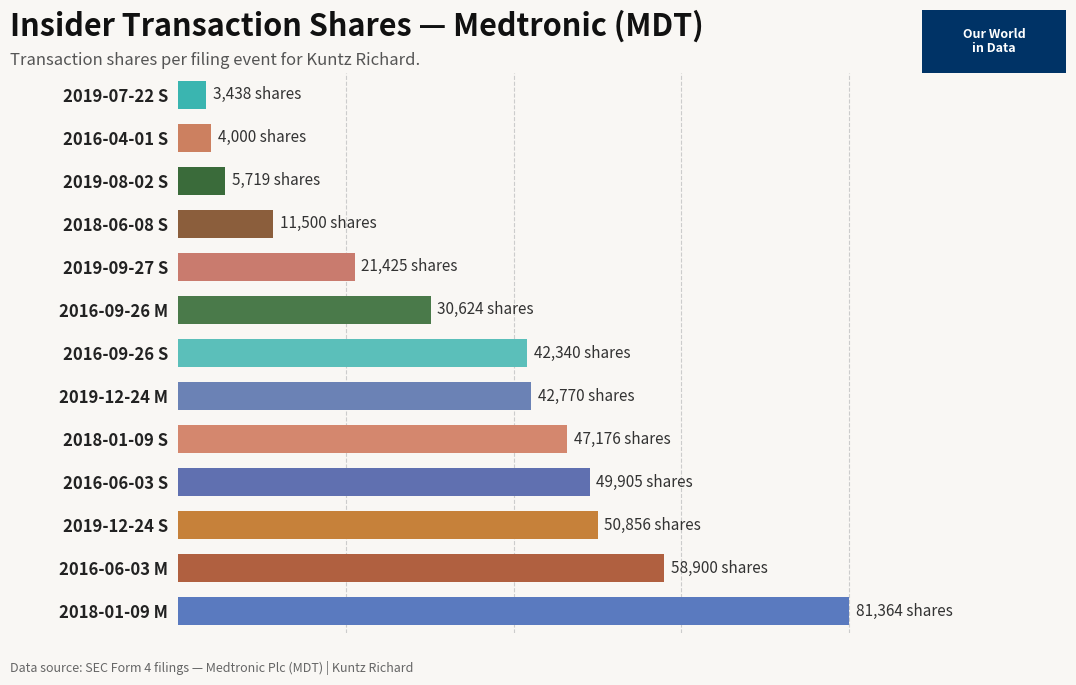

What is the difference between the values at 2016-06-03 S and 2018-01-09 S?

2729